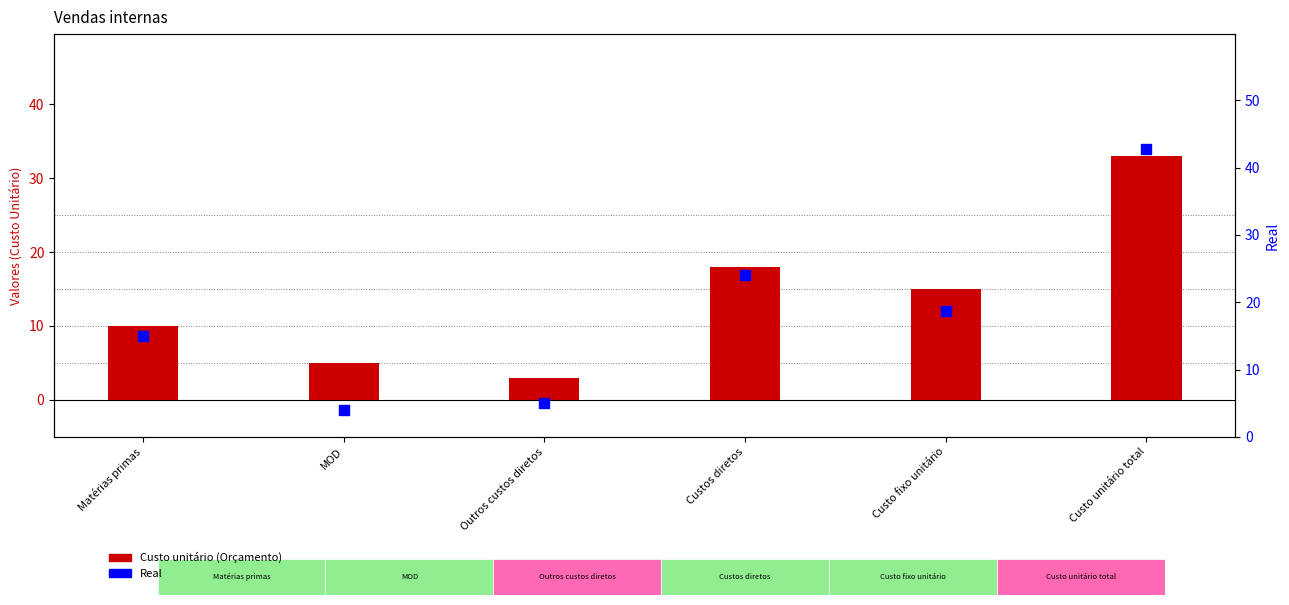

Which series contains the lowest Y value?

Custo unitário (Orçamento)